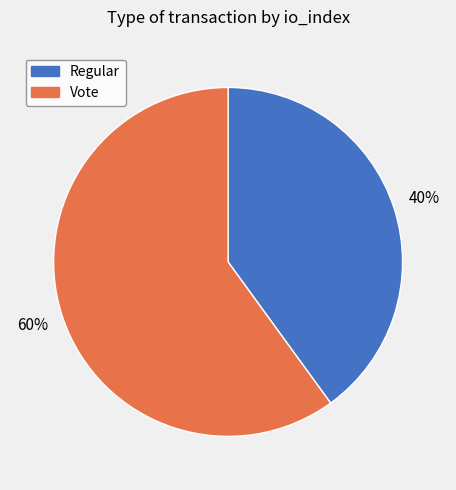

To the nearest percent, what portion does Vote represent?

60%